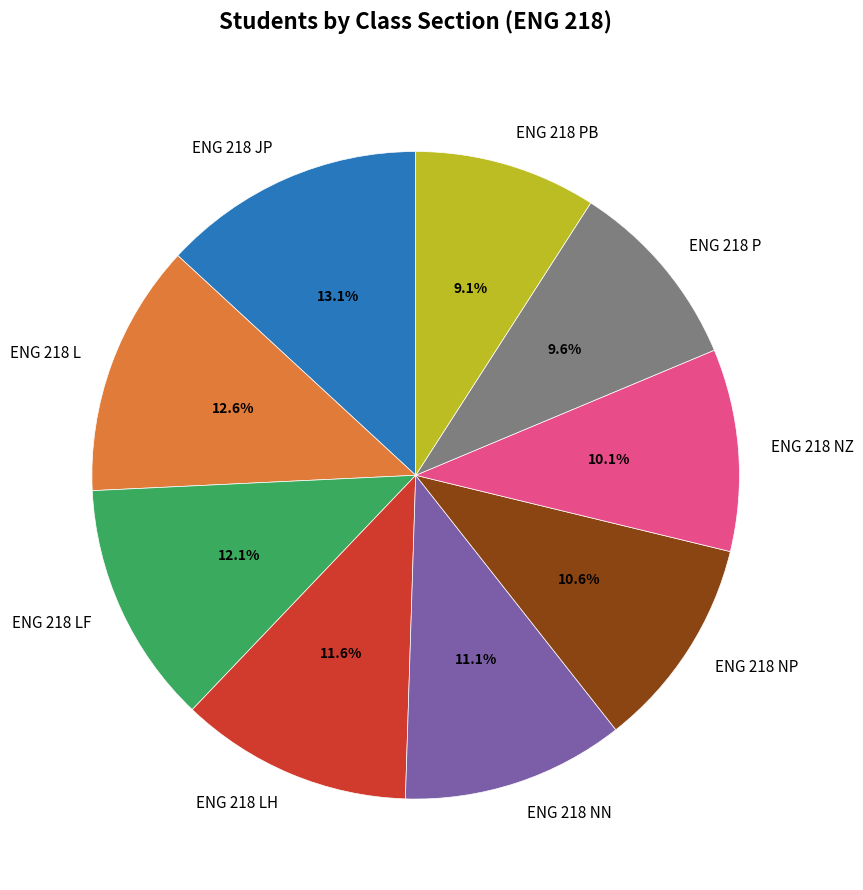

Is the sum of ENG 218 PB and ENG 218 P greater than half?

No